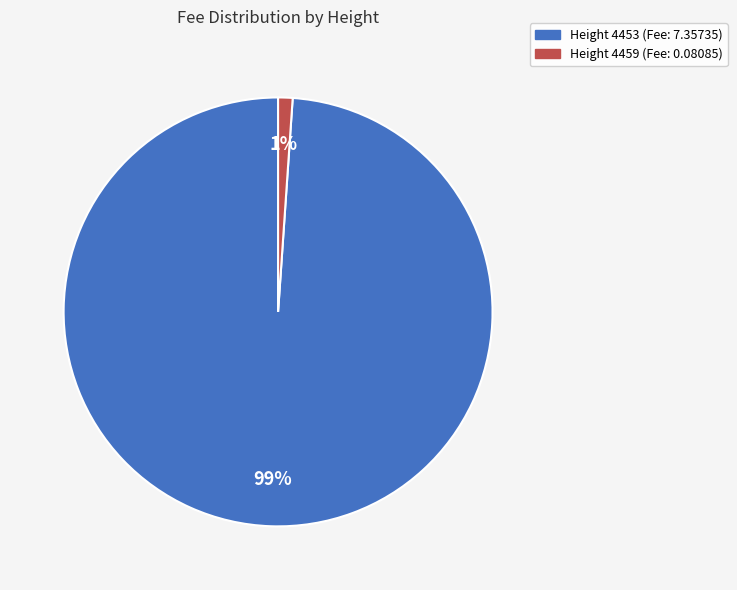

Does any single category account for the majority?

Yes